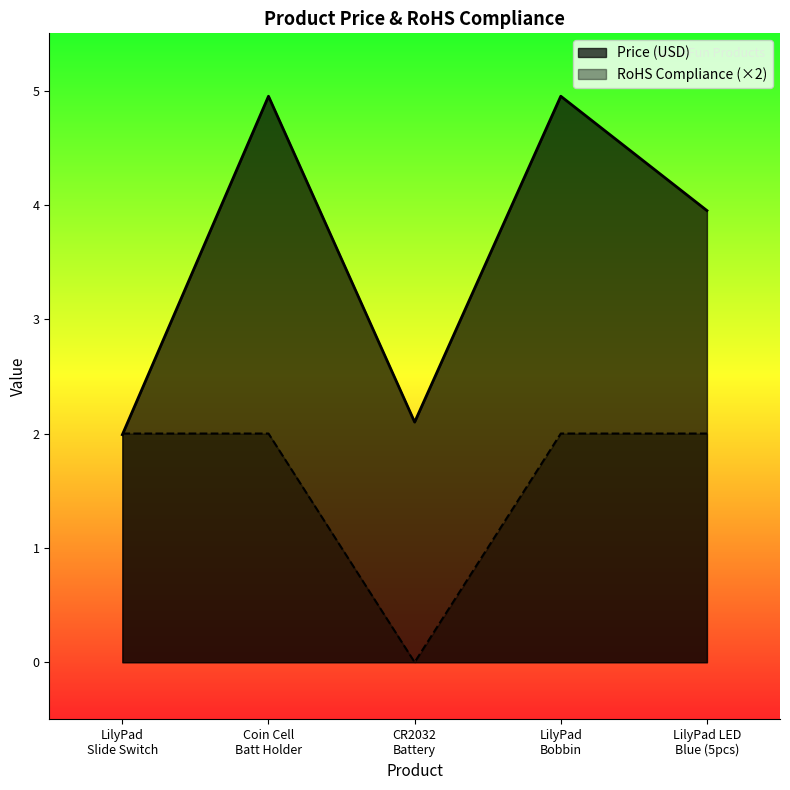

Reading left to right, what are all the values shown in this chart?

Price (USD): 2.0	5.0	2.1	5.0	4.0
RoHS Compliance (×2): 2.0	2.0	0.0	2.0	2.0